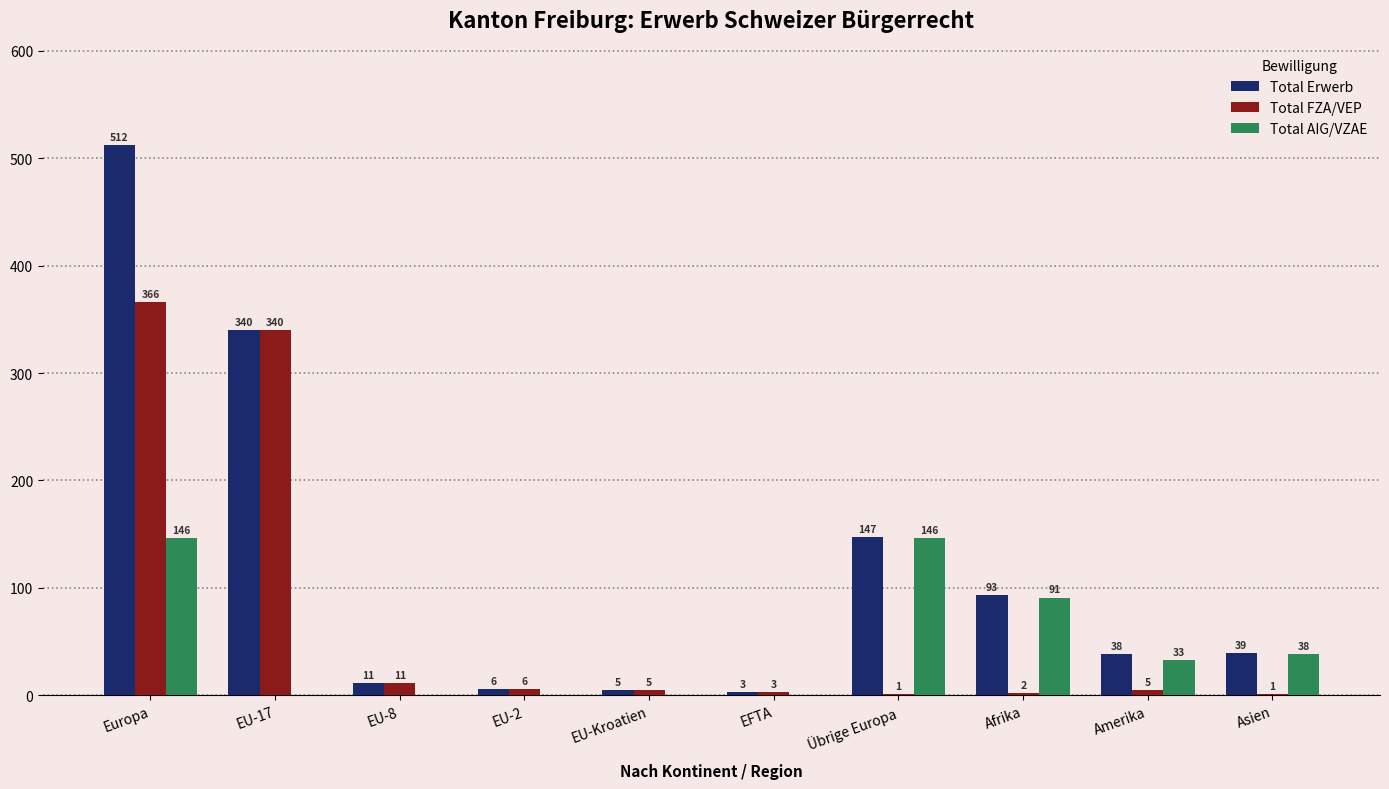

How many distinct data groups are displayed?

3